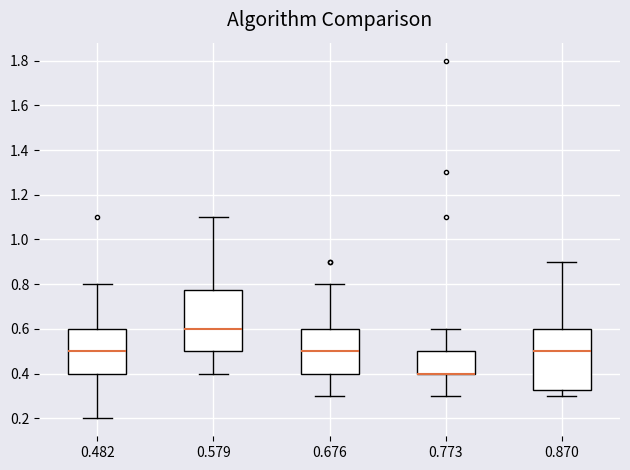

Where does the lower whisker of the box at x = 0.579 end on the y-axis? The values are not printed on the chart, so give them approximately, as read against the axis.

0.40